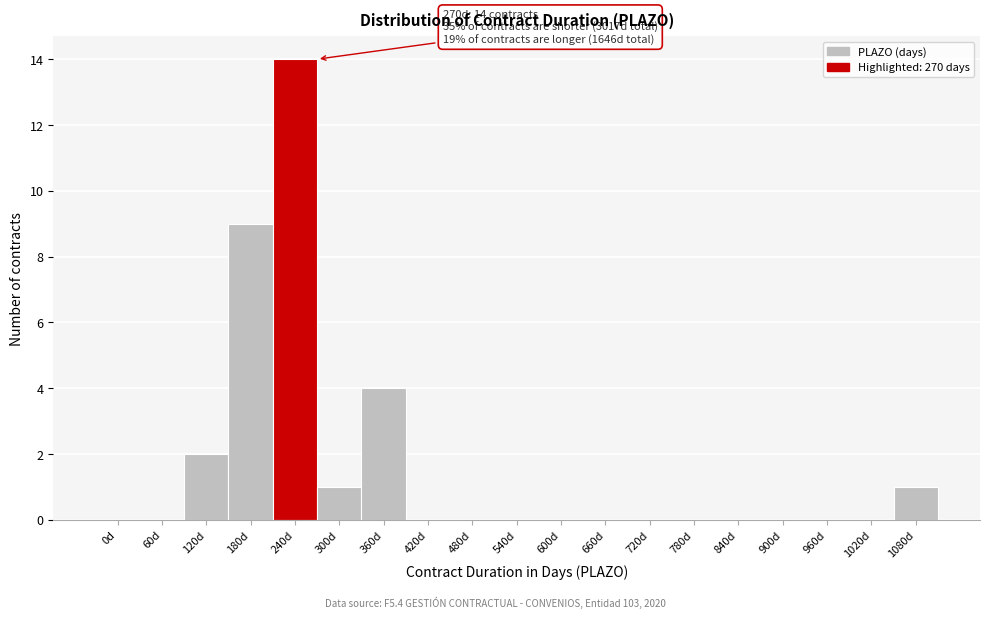

Reading left to right, list all the values displayed in this chart.

0d=0	60d=0	120d=2	180d=9	240d=14	300d=1	360d=4	420d=0	480d=0	540d=0	600d=0	660d=0	720d=0	780d=0	840d=0	900d=0	960d=0	1020d=0	1080d=1